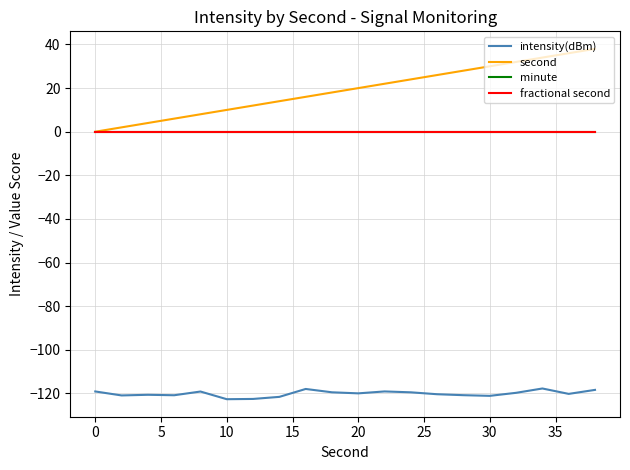

True or false: minute and second cross at least once.

False